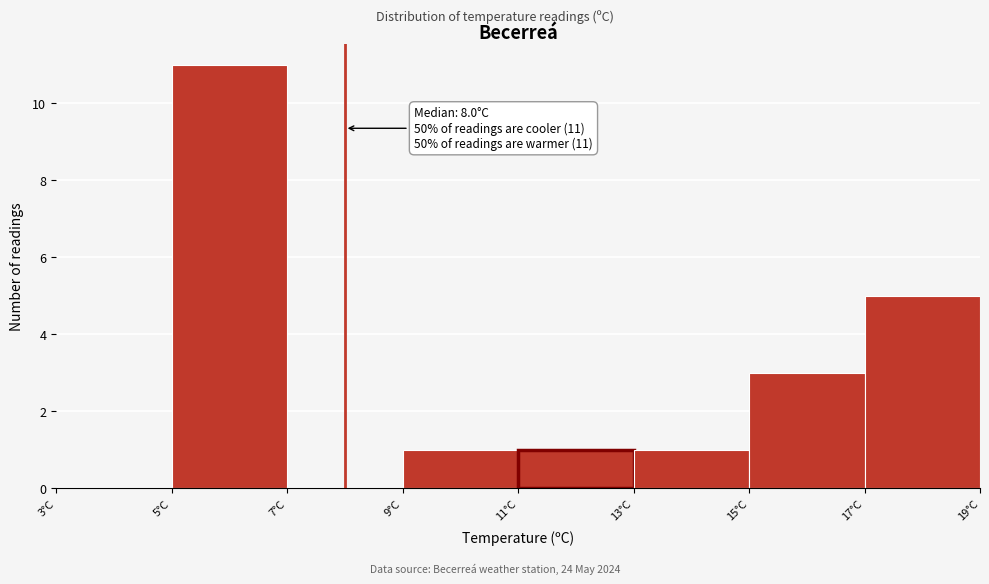

Which range on the x-axis has the tallest bar?

5 to 7